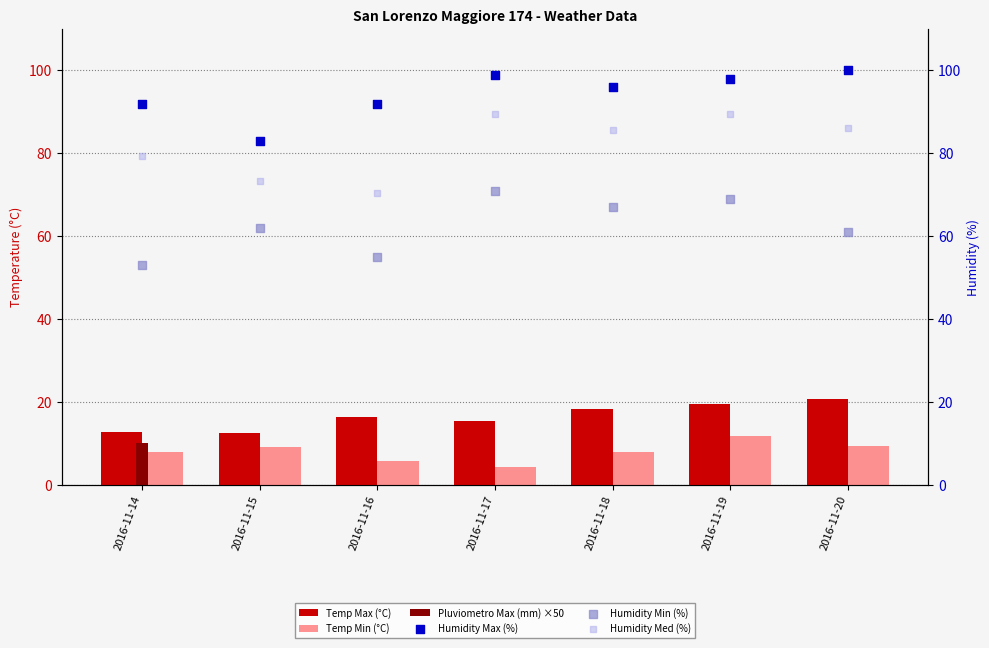

Which series contains the highest Y value?

Humidity Max (%)